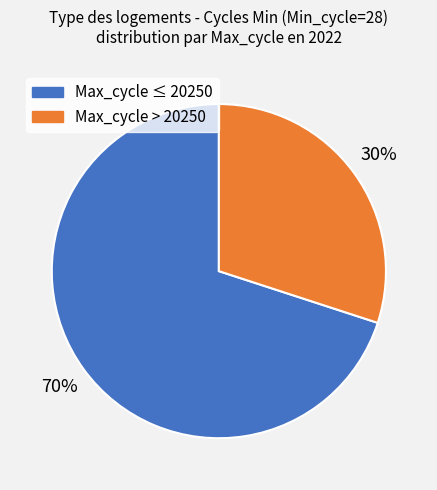

How many segments does this pie chart have?

2